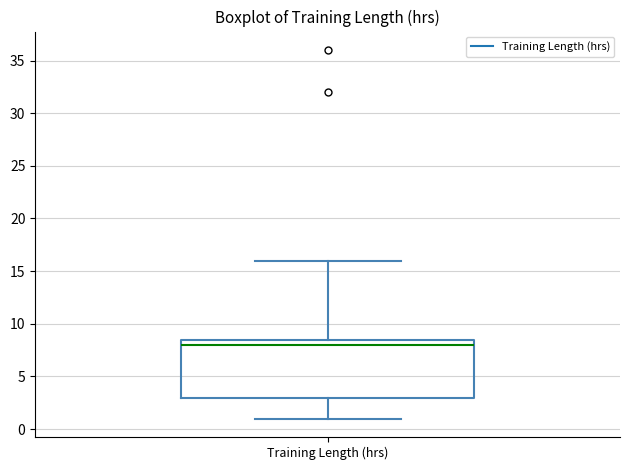

Read this box plot against the y-axis: the position of the median line, the range covered by the box, and the ends of both whiskers. The values are not printed on the chart, so give them approximately, as read against the axis.

median 8.0, box 3.0 to 8.5, whiskers 1.0 to 16.0